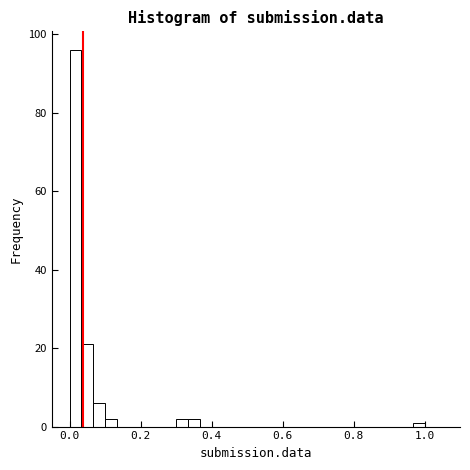

Around what value on the x-axis is the tallest bar? Give the approximate position of its centre, as read against the axis.

0.02